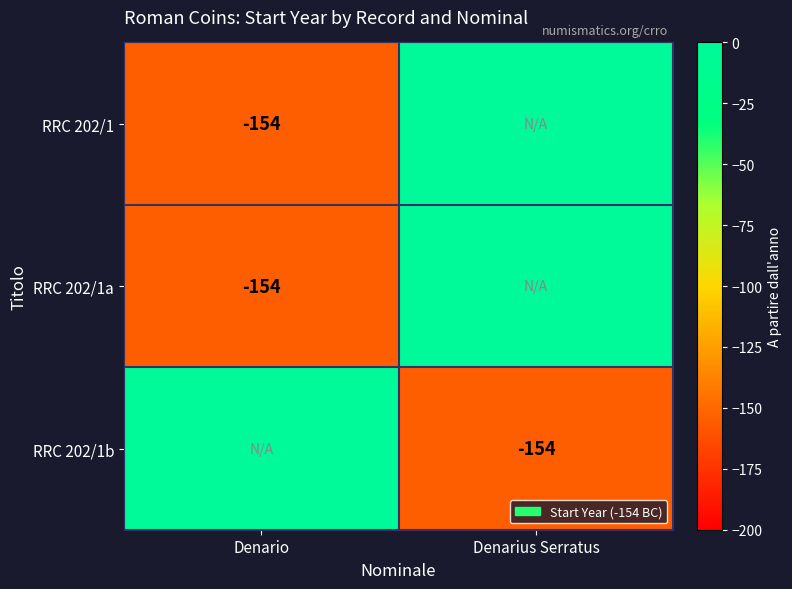

At how many categories does at least one series exceed -76?

2